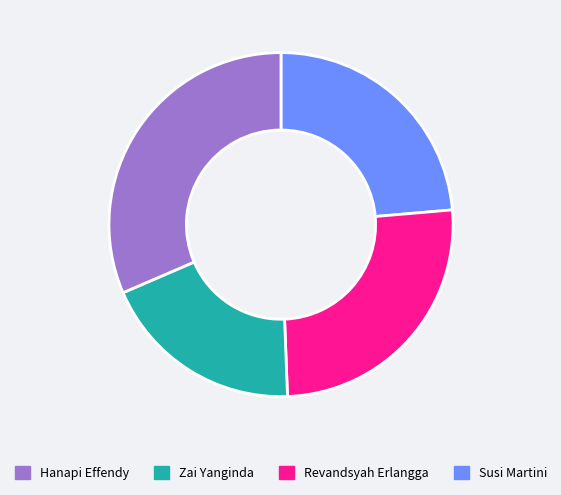

Is there a majority slice in this chart?

No